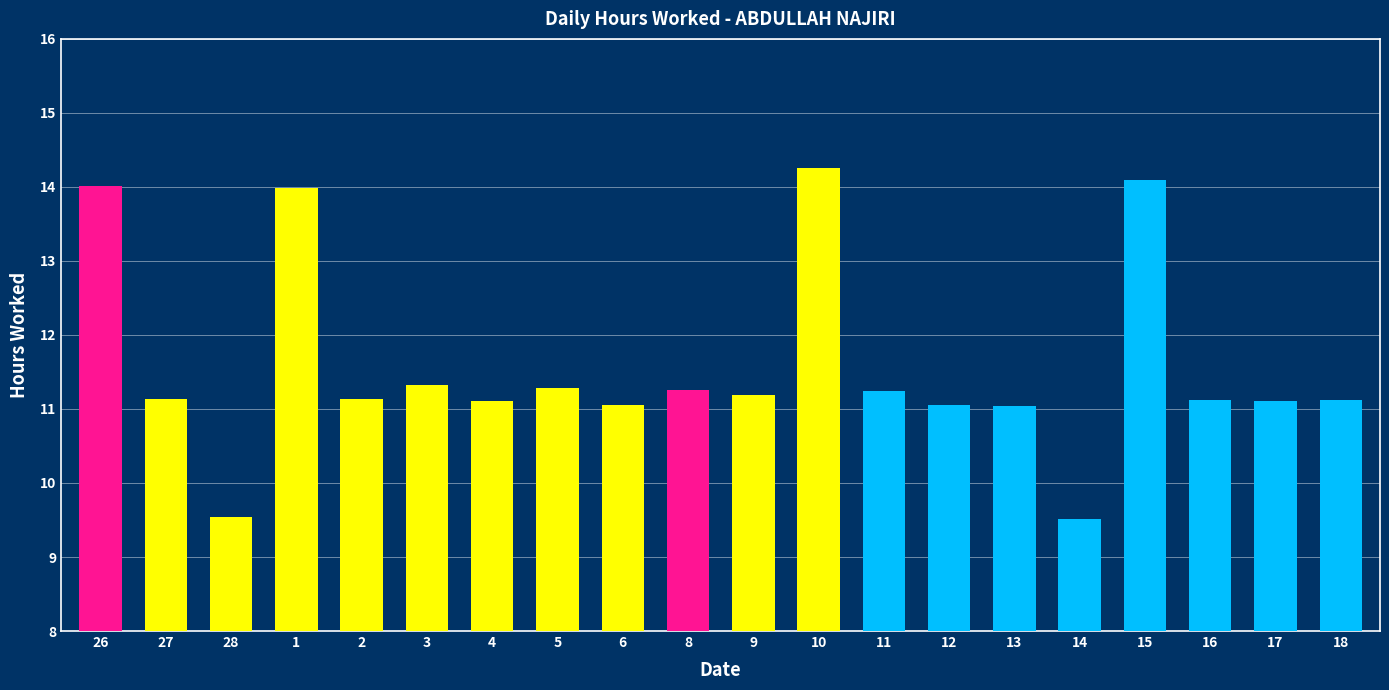

The value at 9 is 11.2. True or false?

True